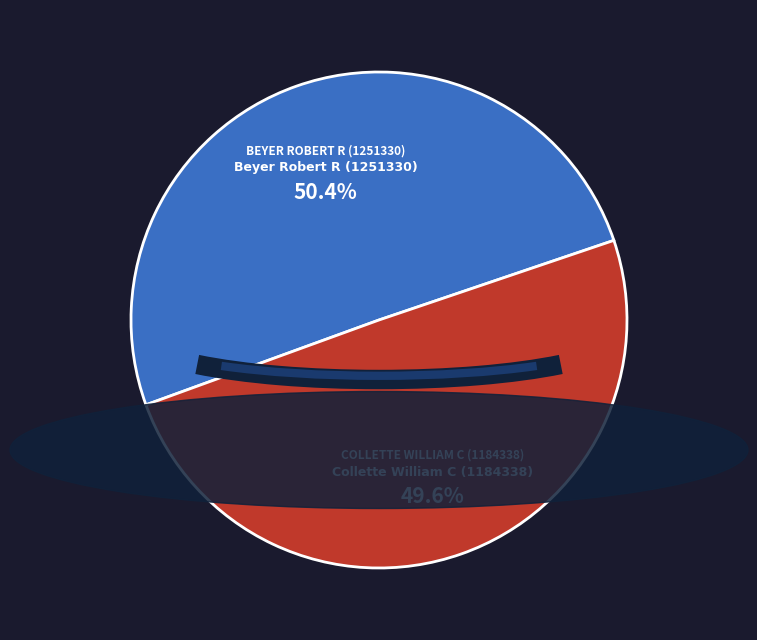

Between Beyer Robert R (1251330) and Collette William C (1184338), which is larger?

Beyer Robert R (1251330)